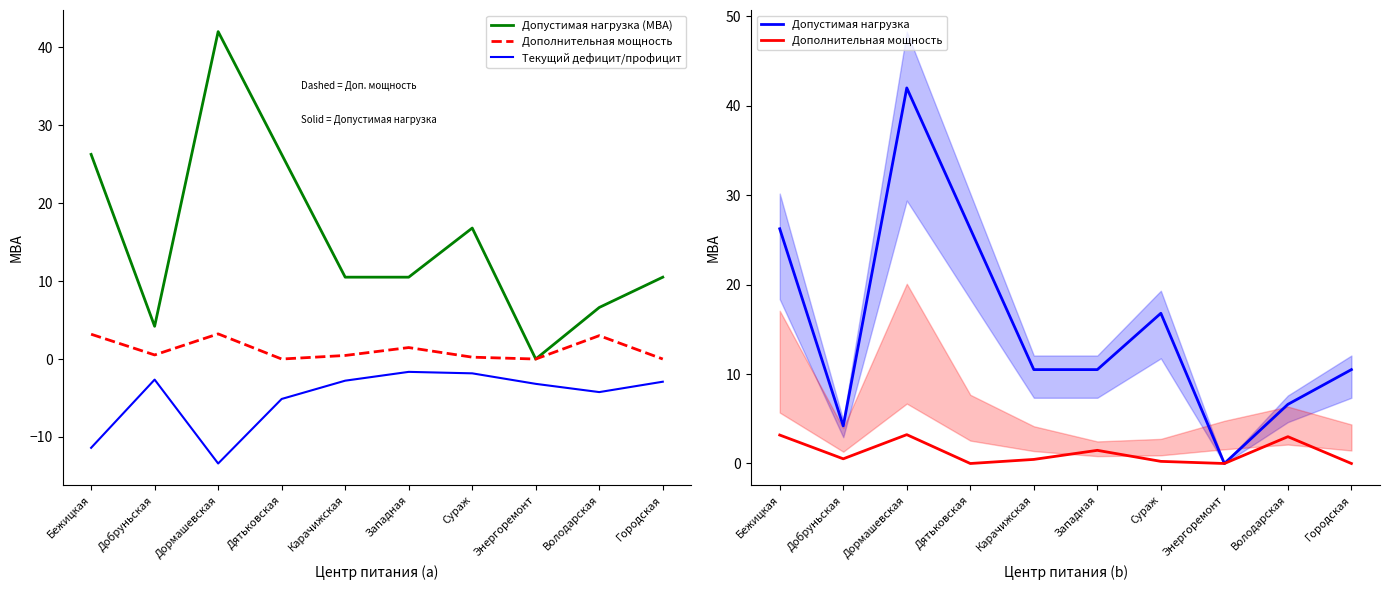

At which label does Дополнительная мощность reach its peak?

Дормашевская